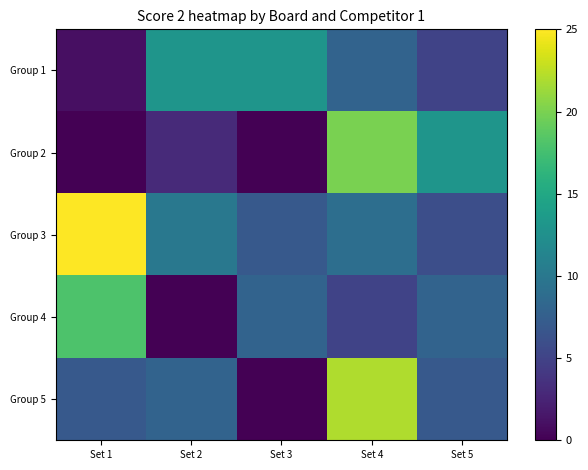

Rank the series by their maximum value, from highest to lowest.

Group 3, Group 5, Group 2, Group 4, Group 1